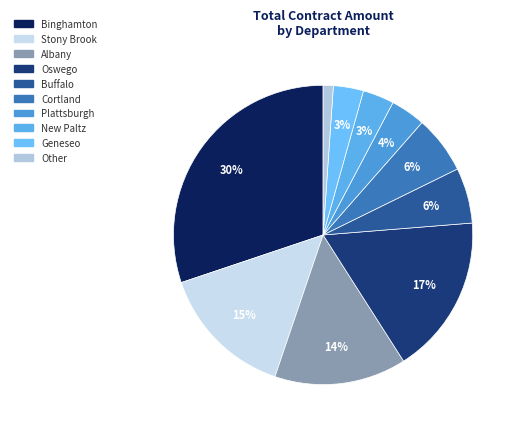

What is the largest slice in the pie chart?

SUNY at Binghamton